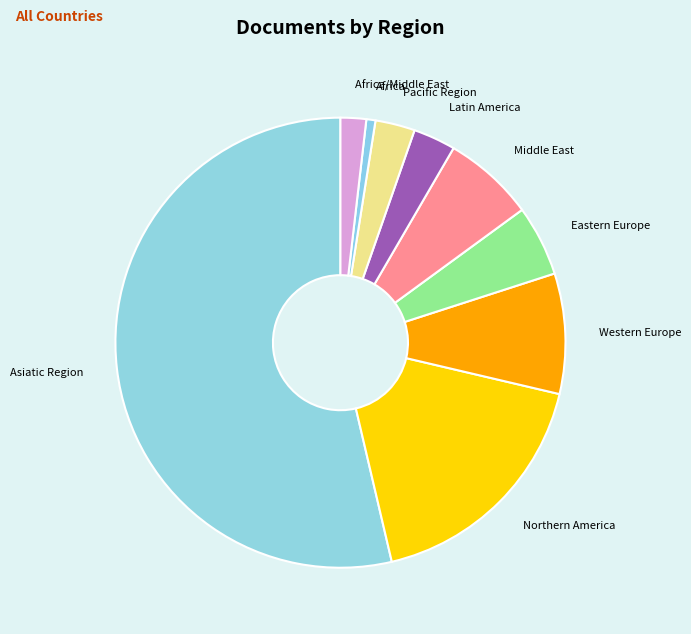

Between Western Europe and Asiatic Region, which is larger?

Asiatic Region